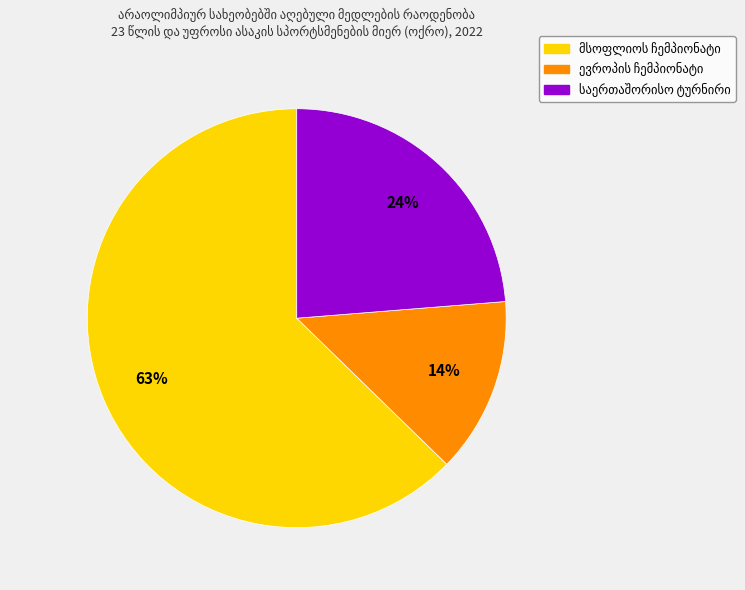

To the nearest percent, what is the average slice percentage?

33%